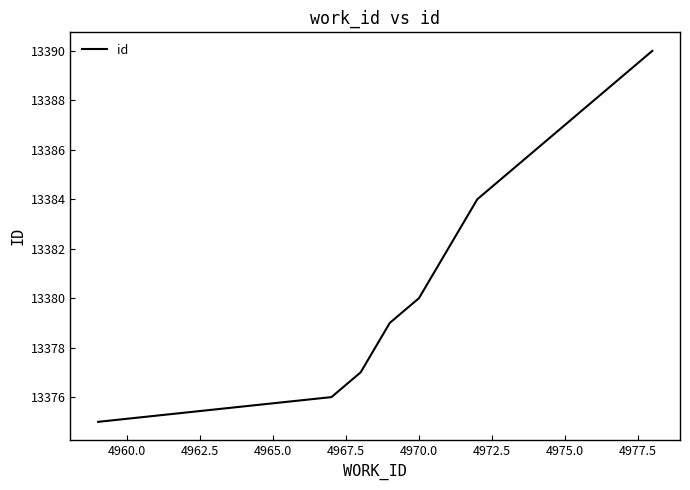

What is the difference between the maximum and minimum values?

15